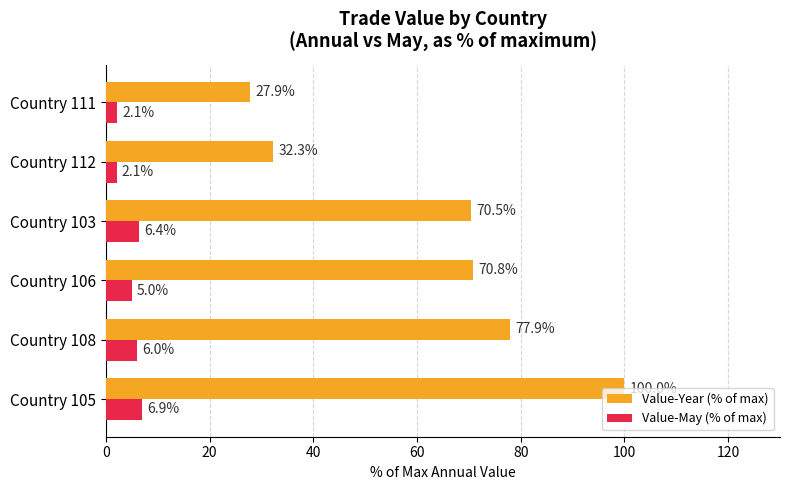

At which label is Value-Year (% of max) closest to 63?

Country 103